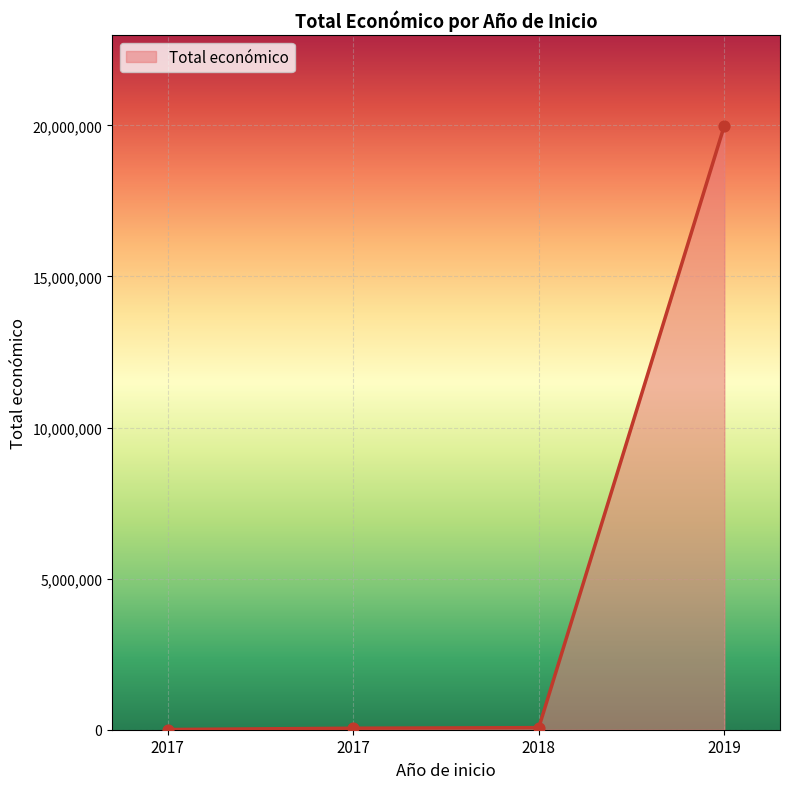

How many categories are shown in the chart?

4